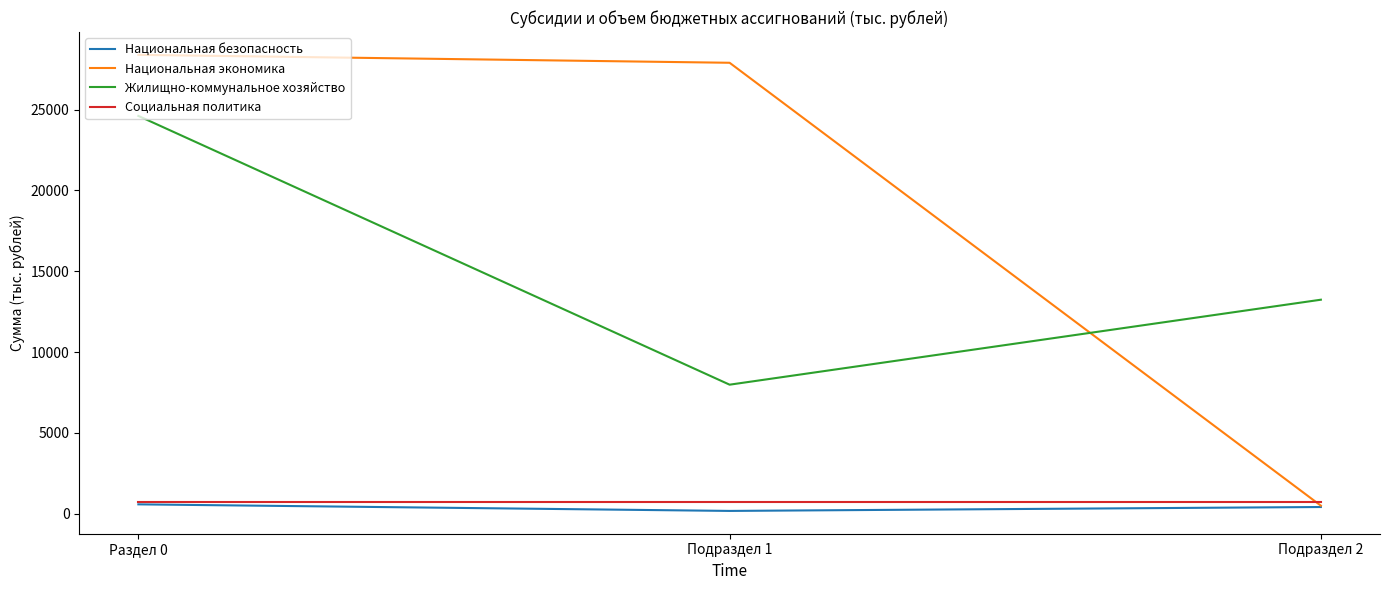

Is this an area chart (filled region under the line)?

No